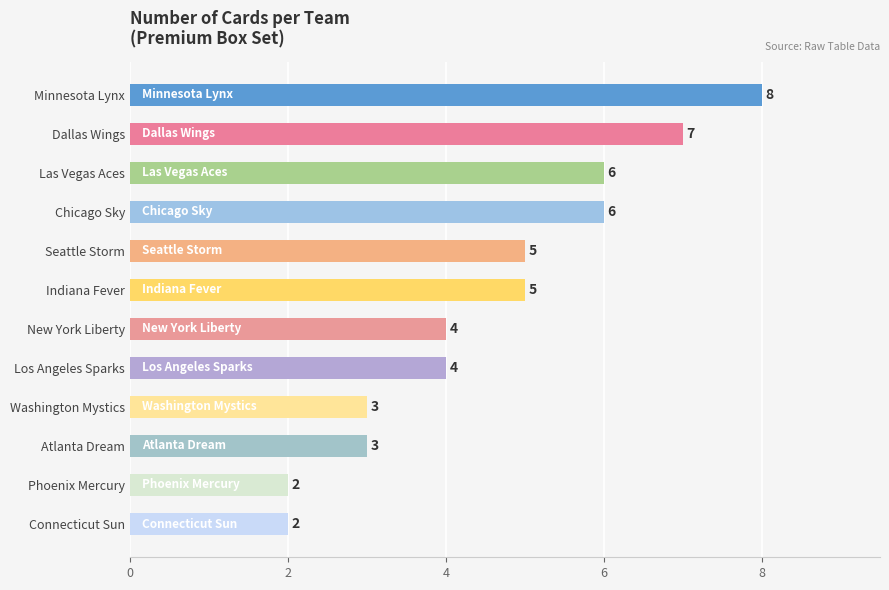

How many distinct data groups are displayed?

1